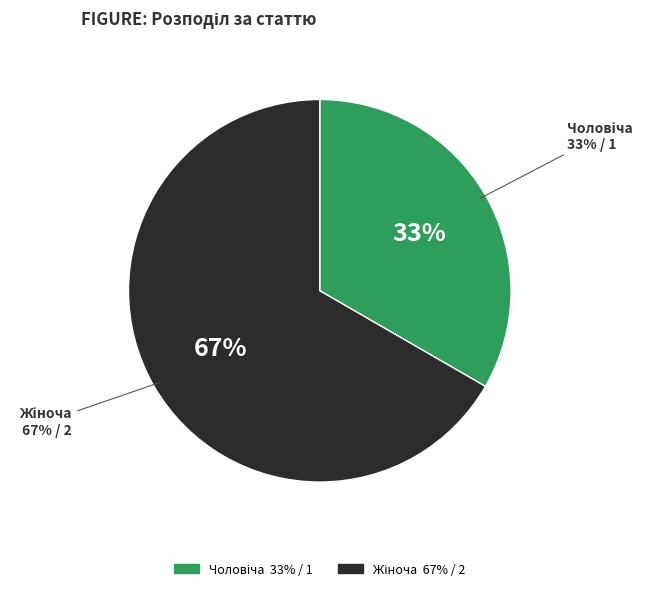

To the nearest percent, what portion does Чоловіча represent?

33%